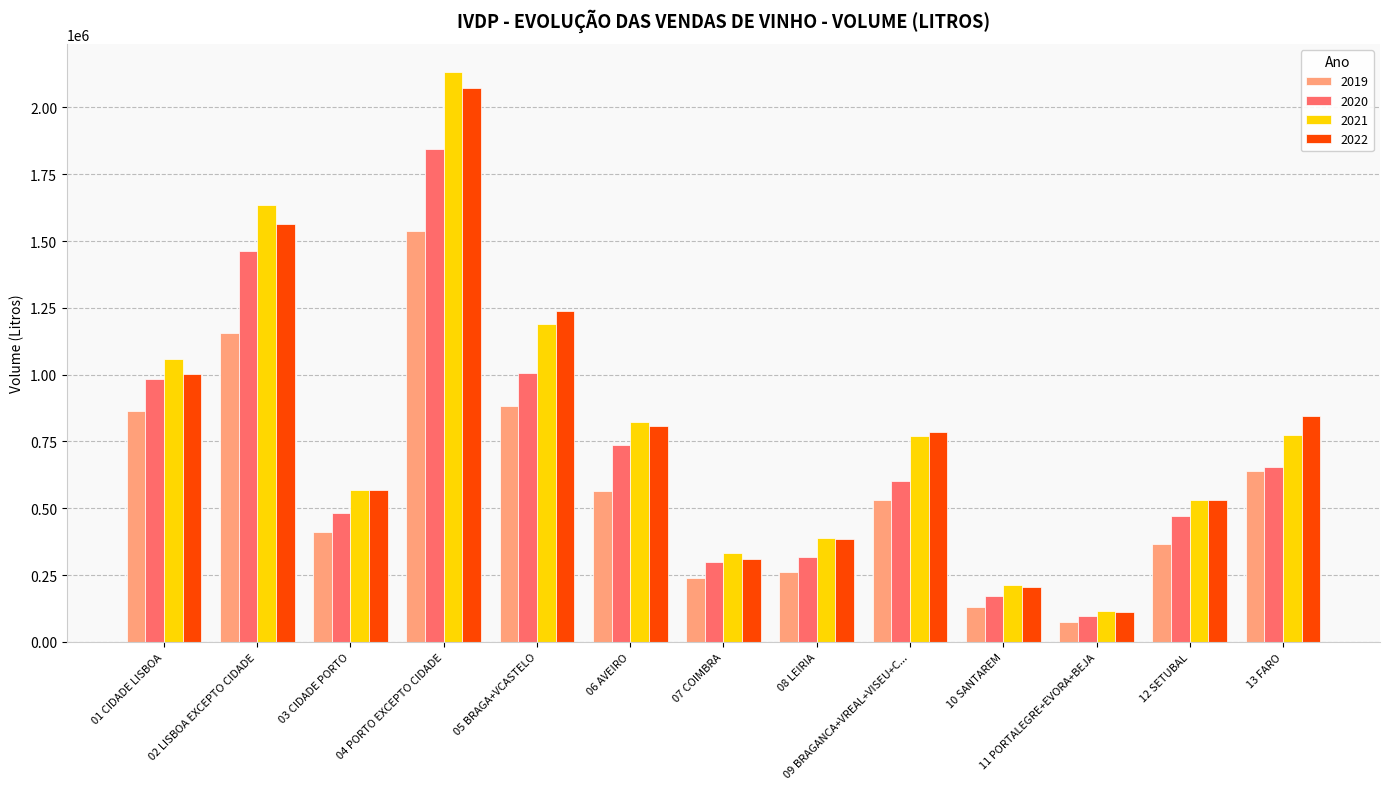

What are all the series names shown in the legend?

2019, 2020, 2021, 2022